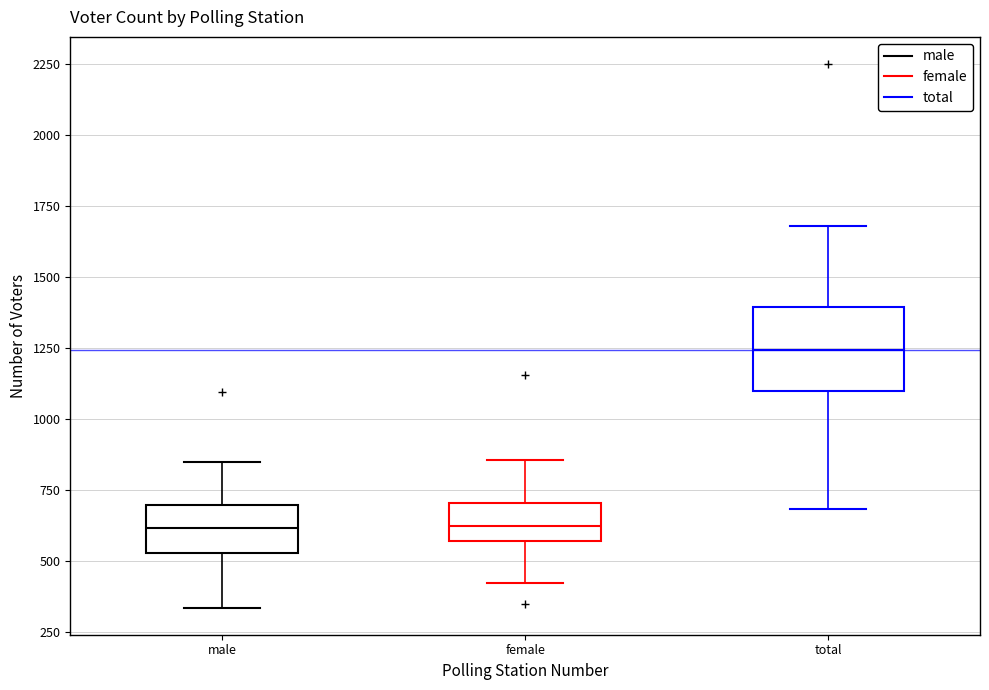

Reading left to right, transcribe this box plot: for each box, give where its median line is, the range the box spans, and where its two whiskers end, as read against the y-axis. The values are not printed on the chart, so give them approximately, as read against the axis.

male: median 600, box 550 to 700, whiskers 350 to 850
female: median 600, box 550 to 700, whiskers 400 to 850
total: median 1250, box 1100 to 1400, whiskers 700 to 1700